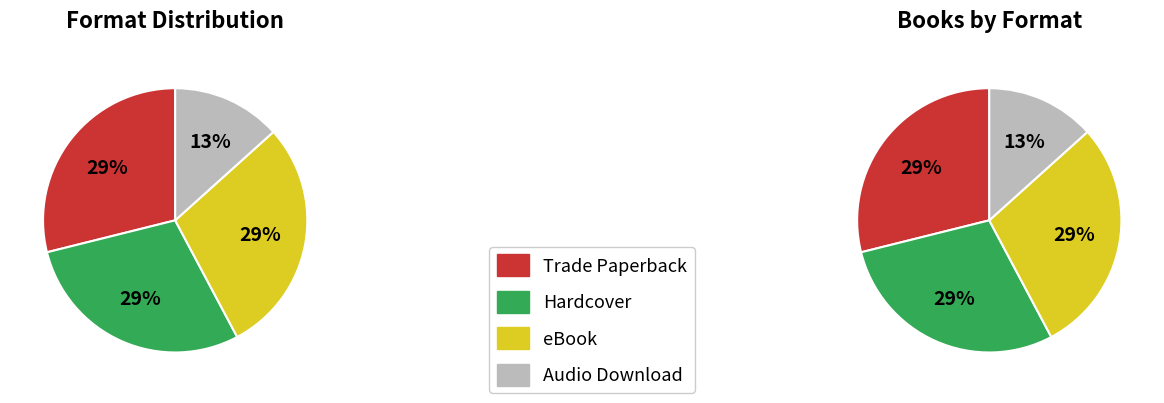

The Hardcover slice represents 44% of the pie. True or false?

False